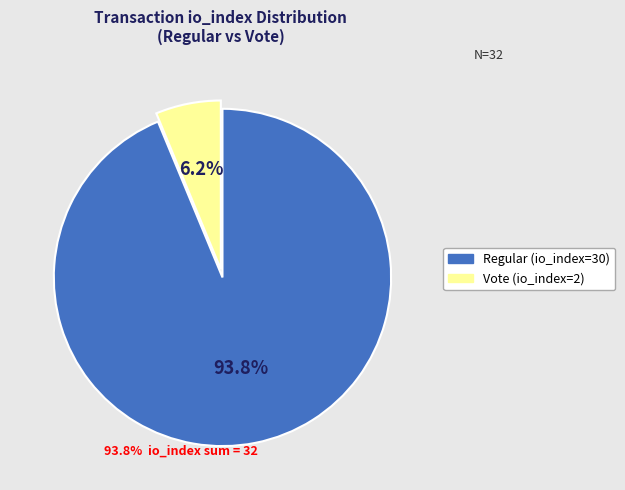

To the nearest percent, what is the average slice percentage?

50%